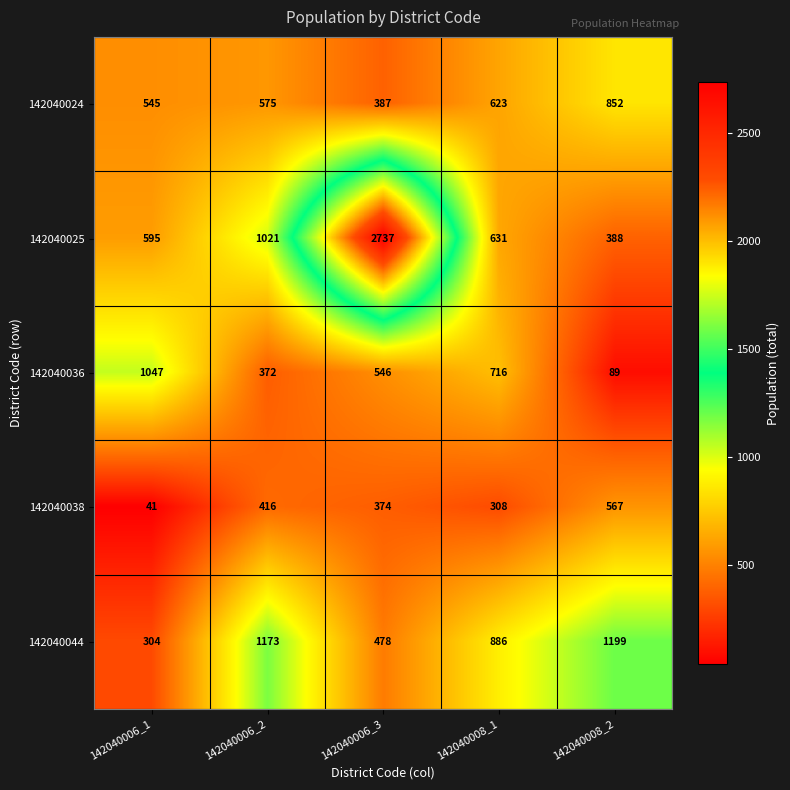

How many distinct data groups are displayed?

5